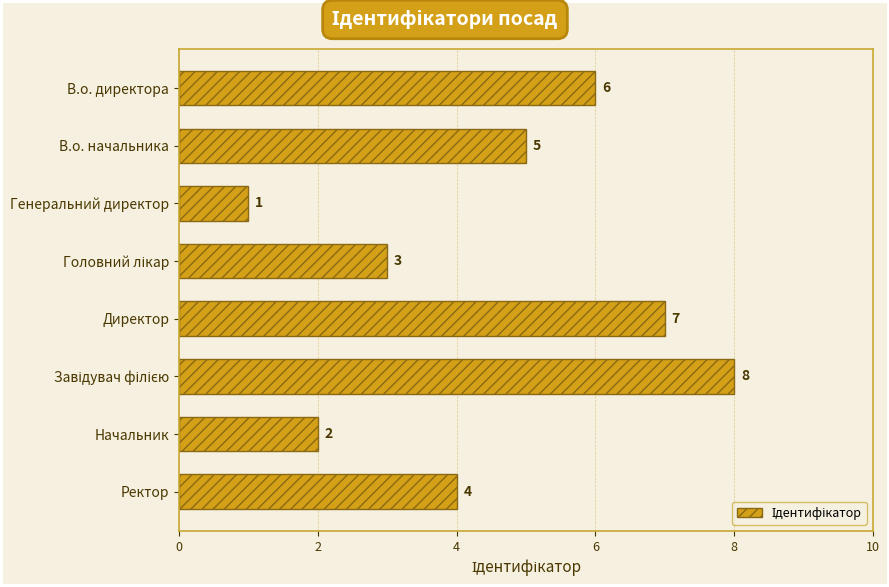

What is the greatest value displayed?

8